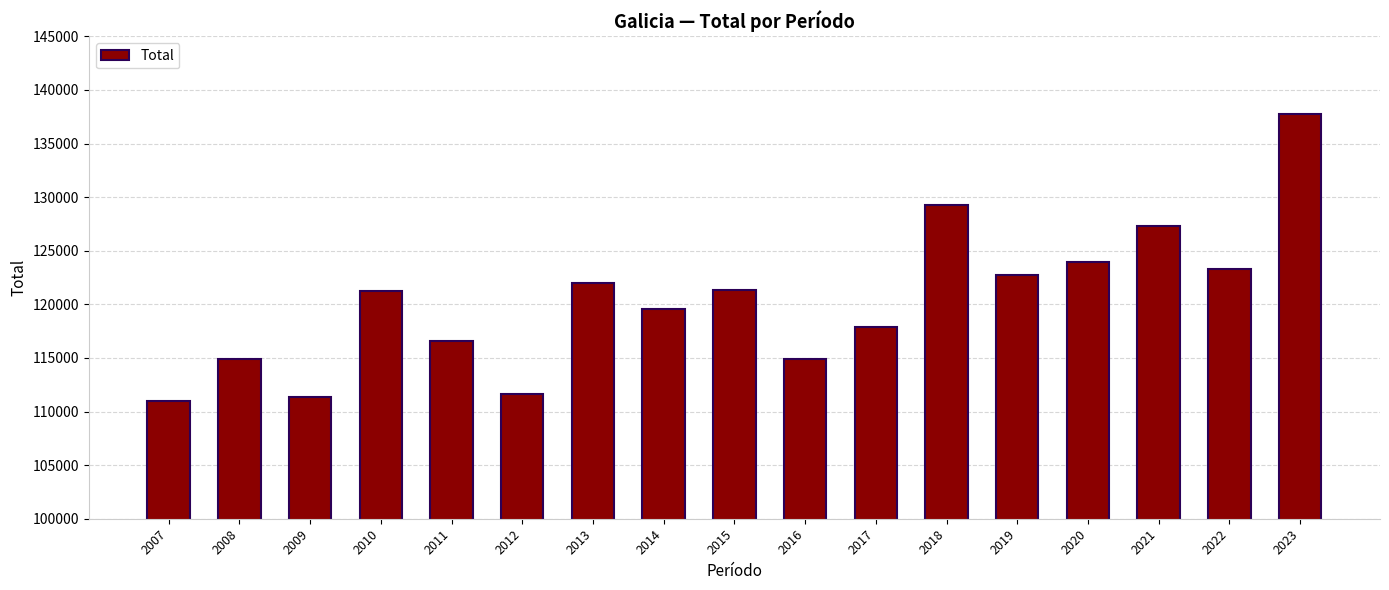

What is the average value?

120377